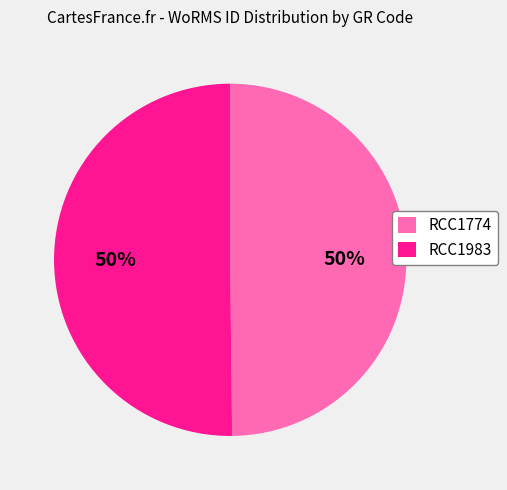

Do RCC1774 and RCC1983 together represent more than half of the pie?

Yes